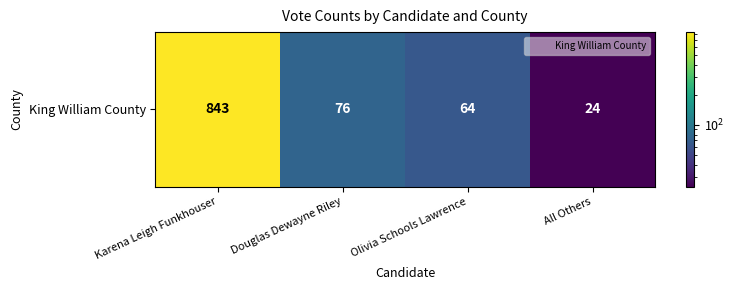

What is the sum of all values?

1007